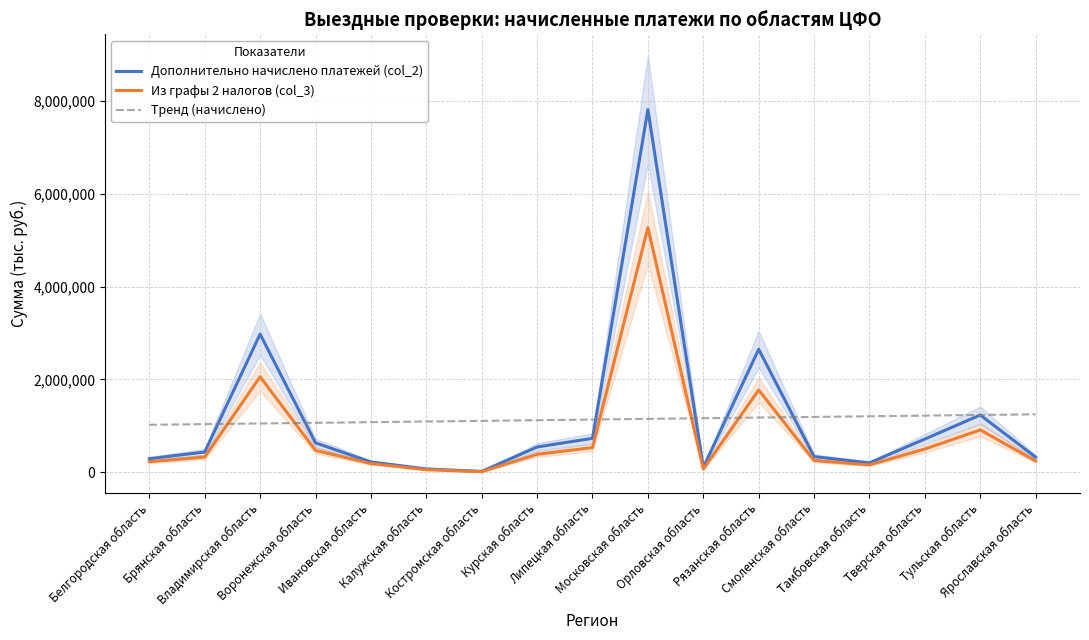

True or false: Из графы 2 налогов (col_3) has a value of 65511.0 at Орловская область.

True